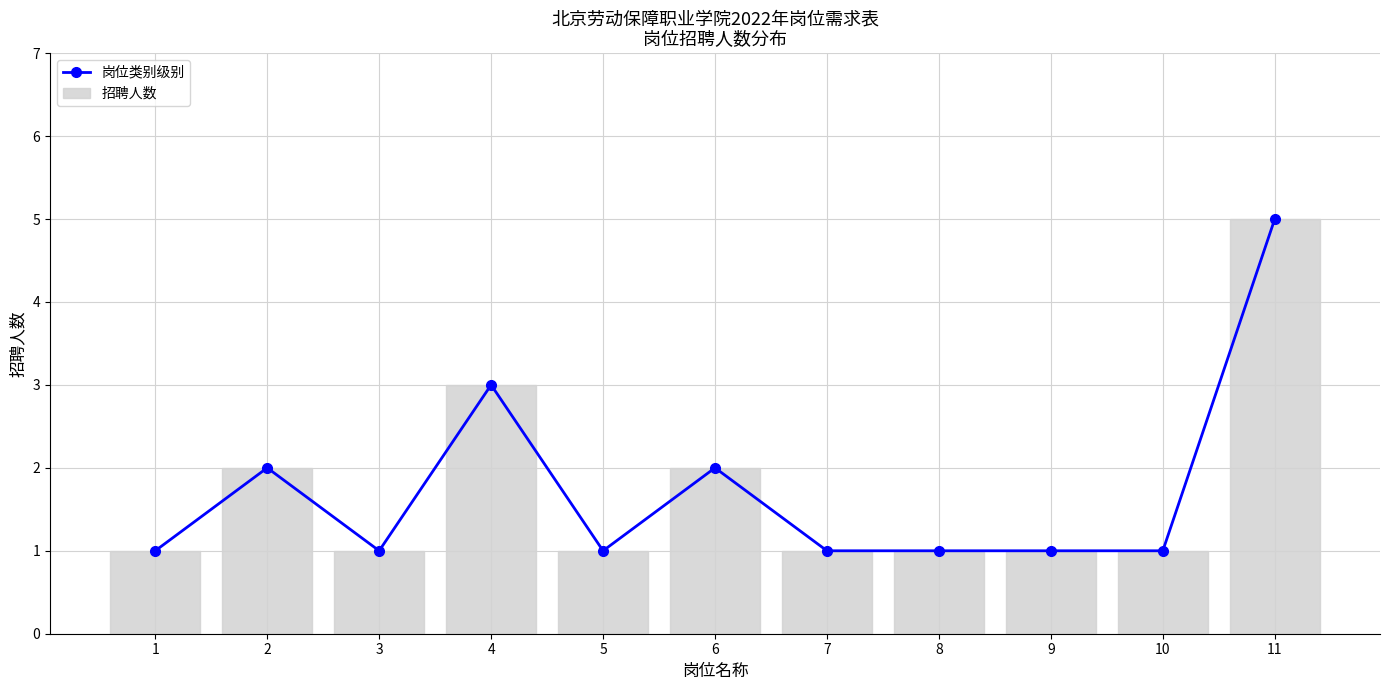

How many groups of bars are there?

11